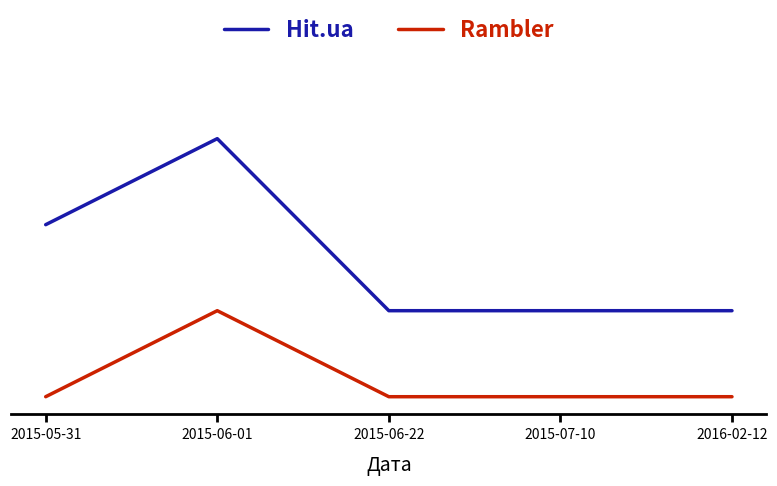

Between 2015-06-22 and 2016-02-12, which is larger?

2015-06-22